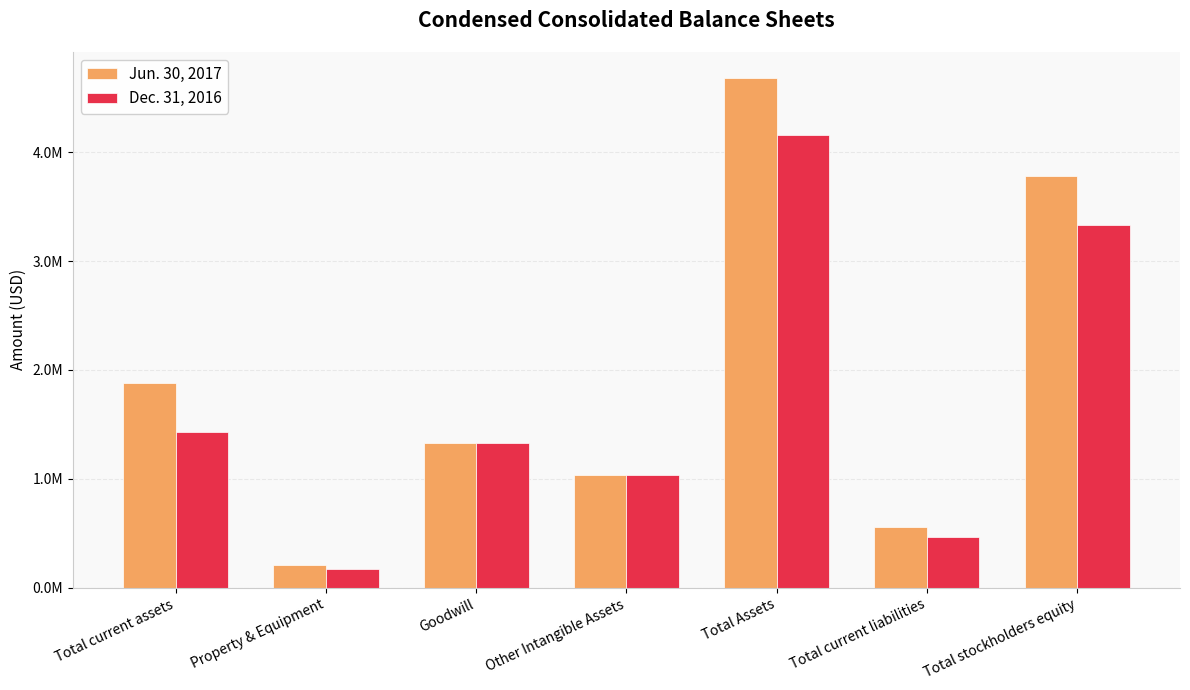

At which category is the sum across all series the highest?

Total Assets